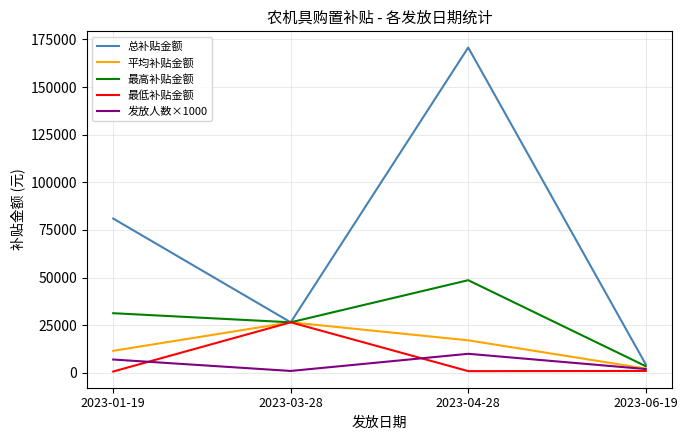

Is this an area chart (filled region under the line)?

No